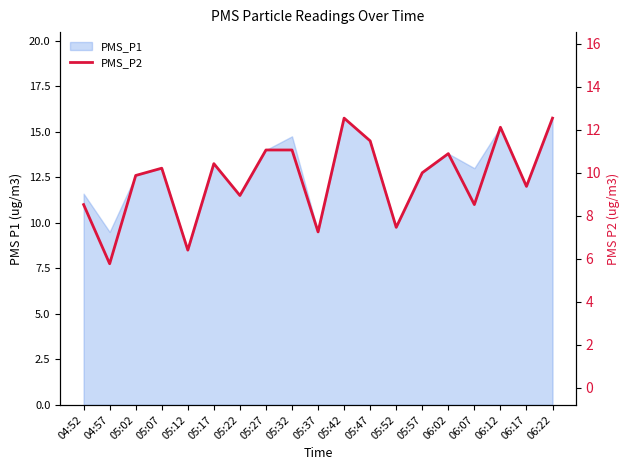

Where is the first local minimum?

04:57